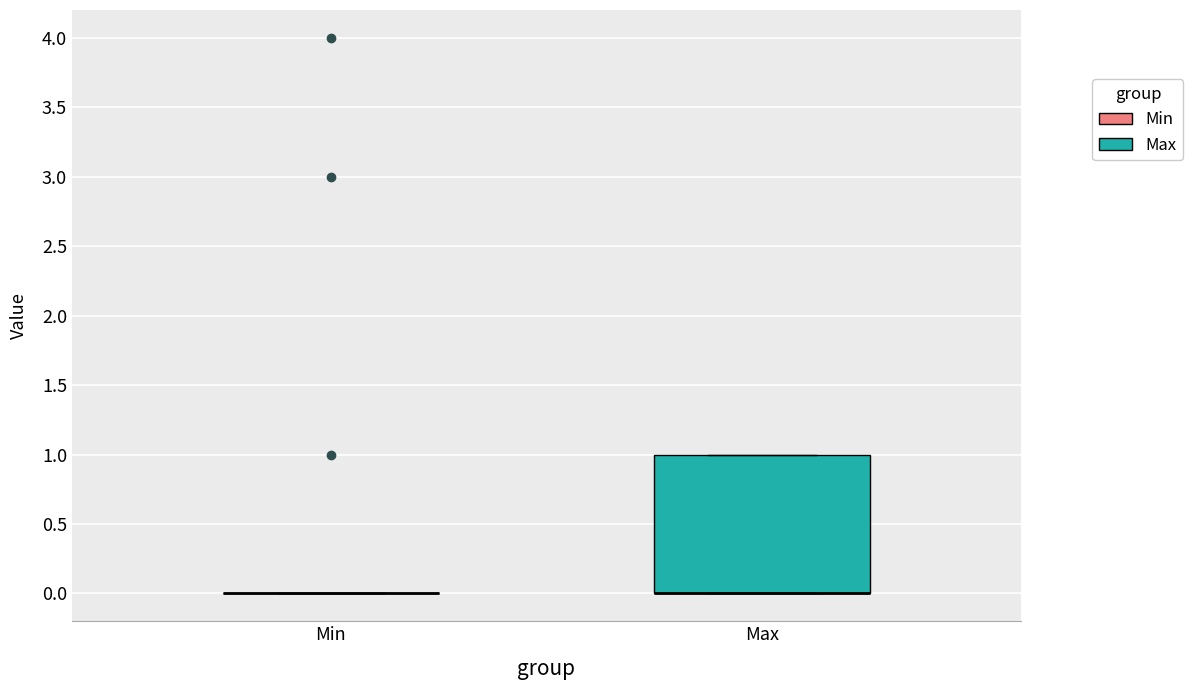

Where is the upper edge of the box for Max on the y-axis? The values are not printed on the chart, so give them approximately, as read against the axis.

1